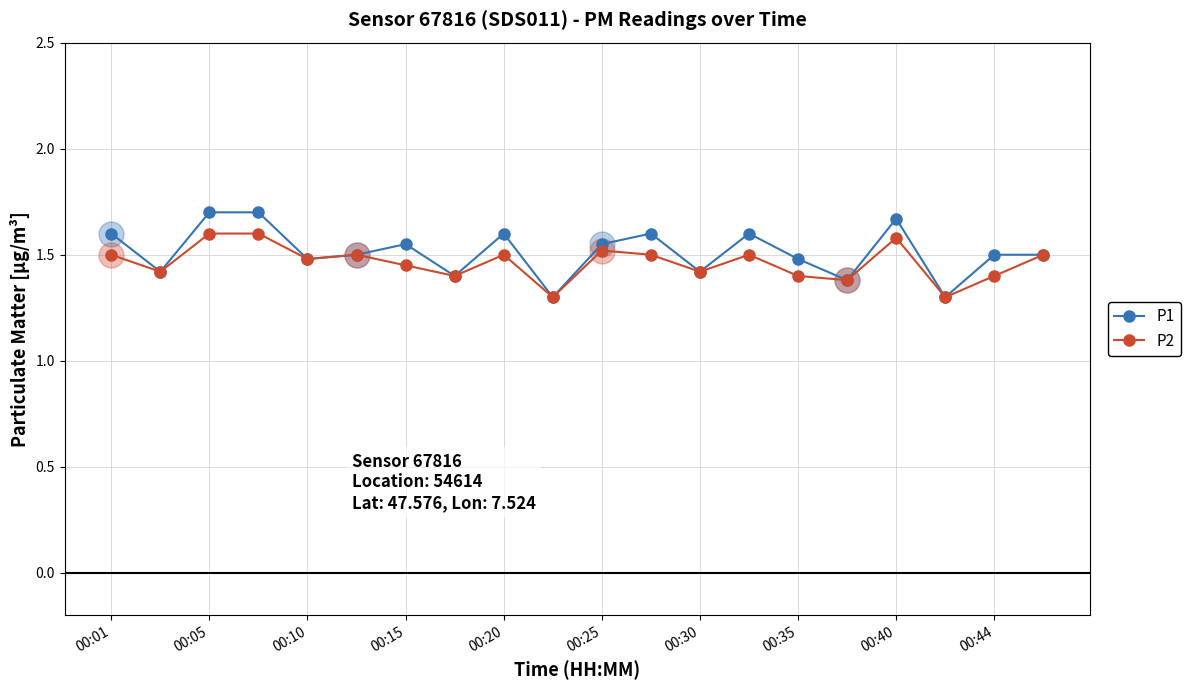

Which series has the largest total across all categories?

P1